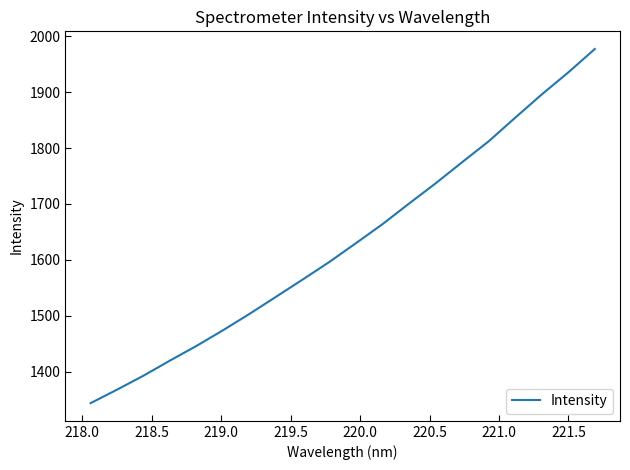

What is the maximum value shown in the chart?

1977.3